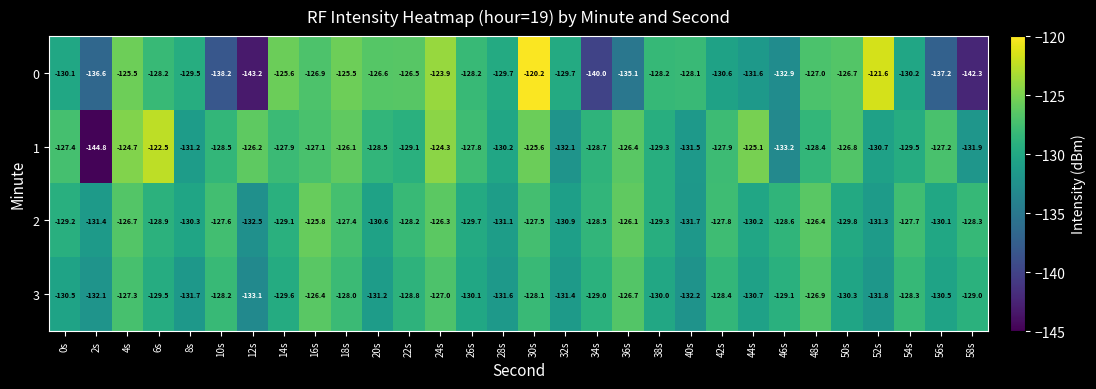

The 0 series shows -182.7 at 22s. True or false?

False